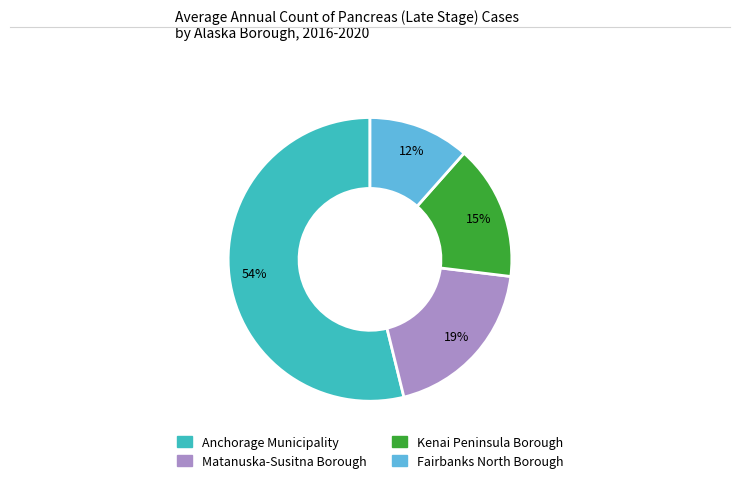

What is the smallest slice in the pie chart?

Fairbanks North Borough